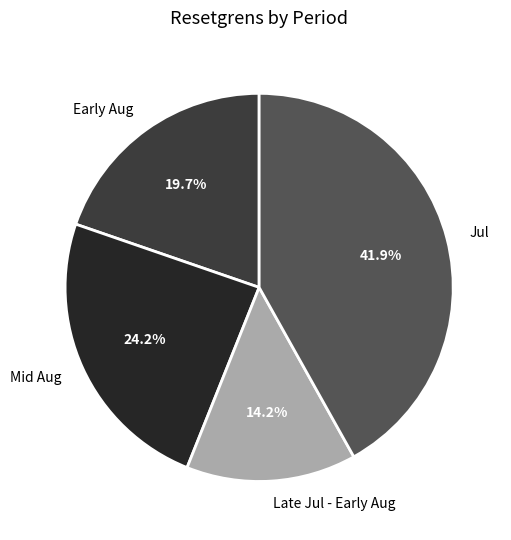

Is there any slice that represents more than half of the pie?

No